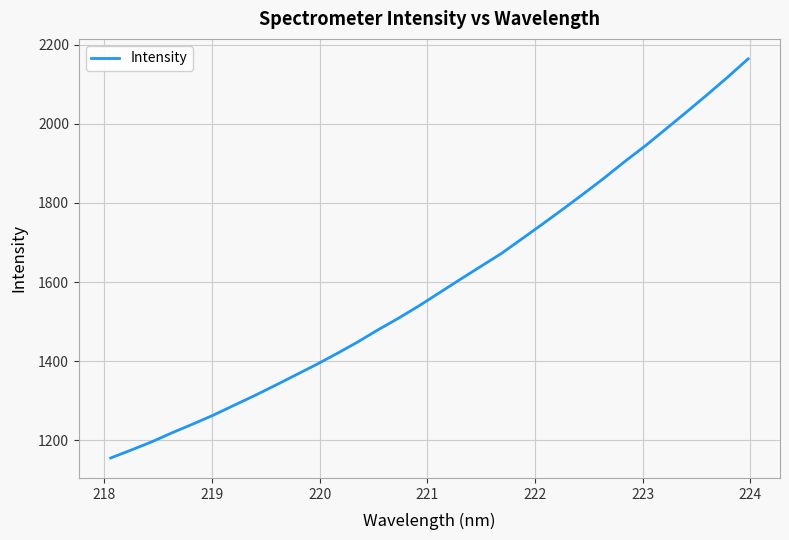

What is the smallest value displayed?

1155.5